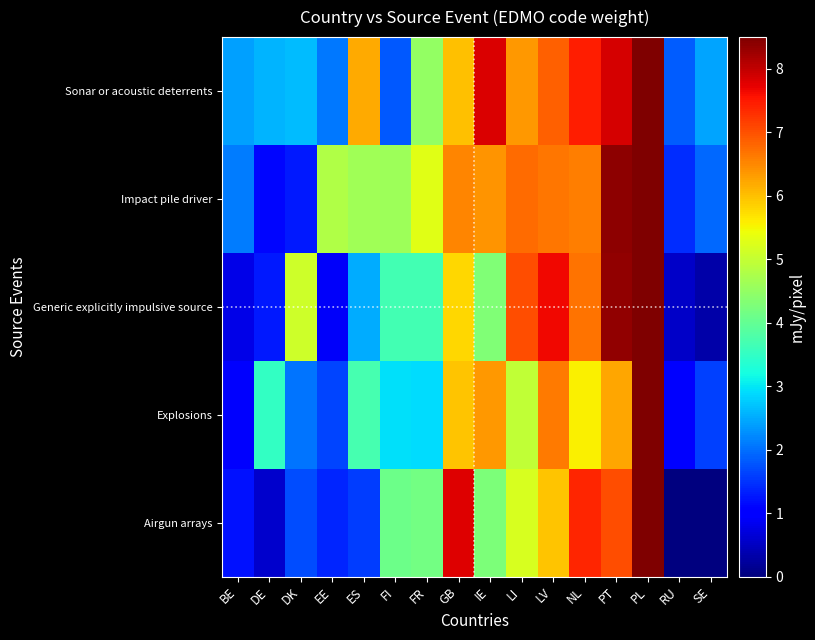

What is the total value across all series at SE?

6.3